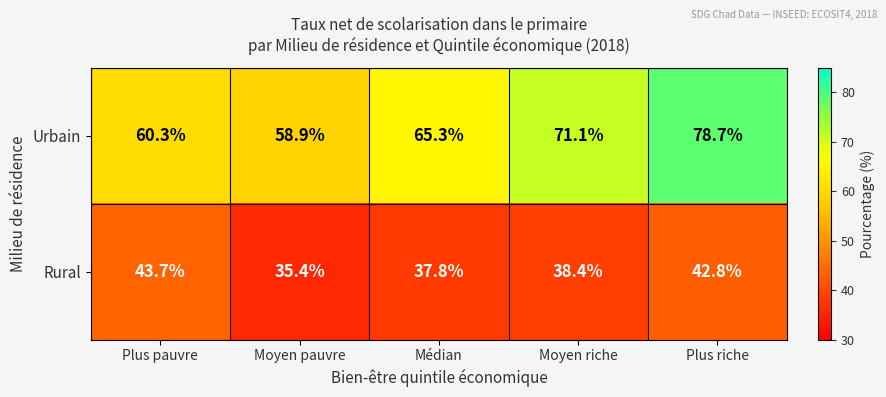

What value does the Urbain series have at Médian?

65.3